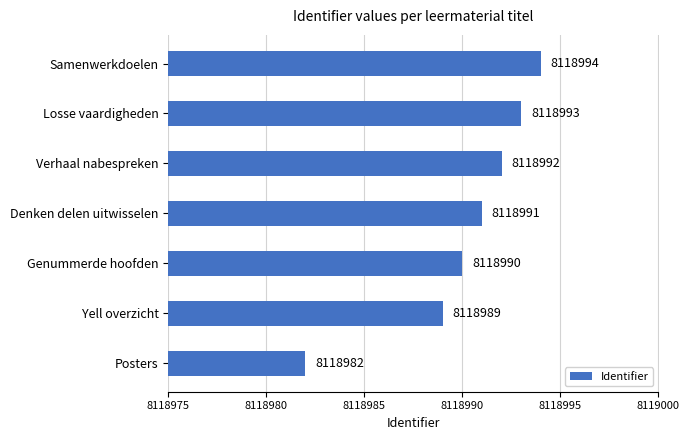

List the labels in order of value, largest first.

Samenwerkdoelen, Losse vaardigheden, Verhaal nabespreken, Denken delen uitwisselen, Genummerde hoofden, Yell overzicht, Posters